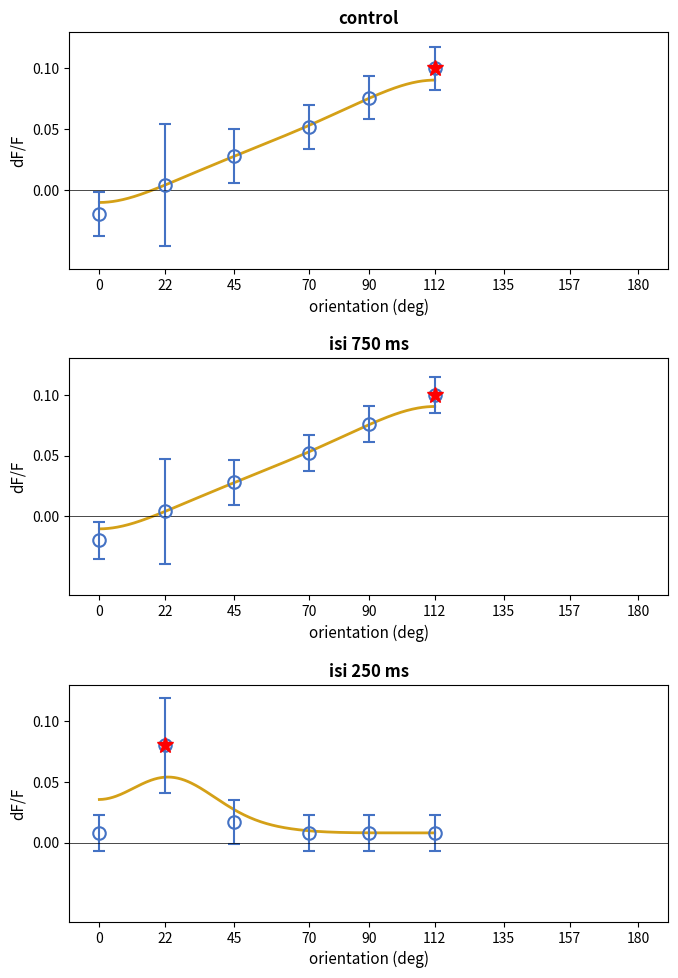

True or false: Group A and Group B cross at least once.

False